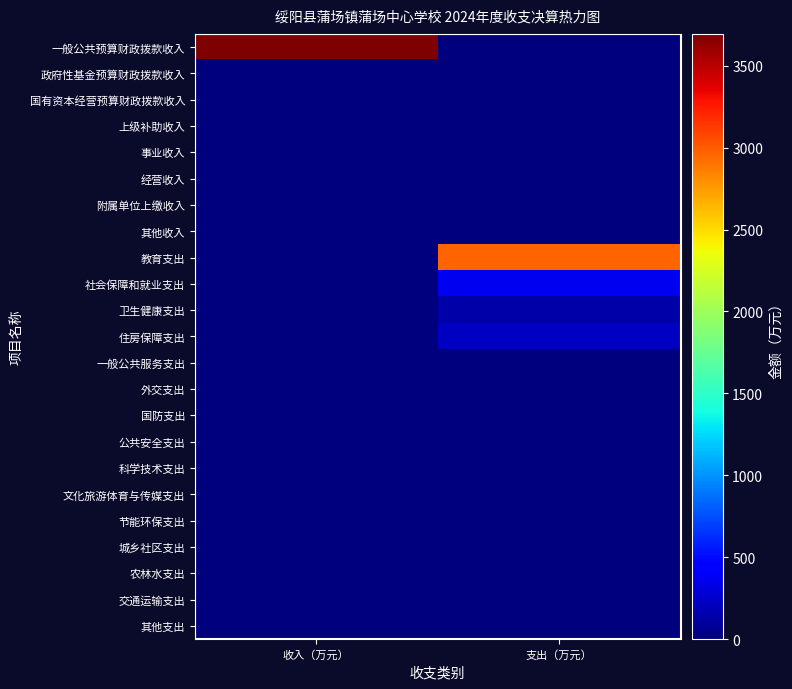

How many categories are shown in the chart?

2